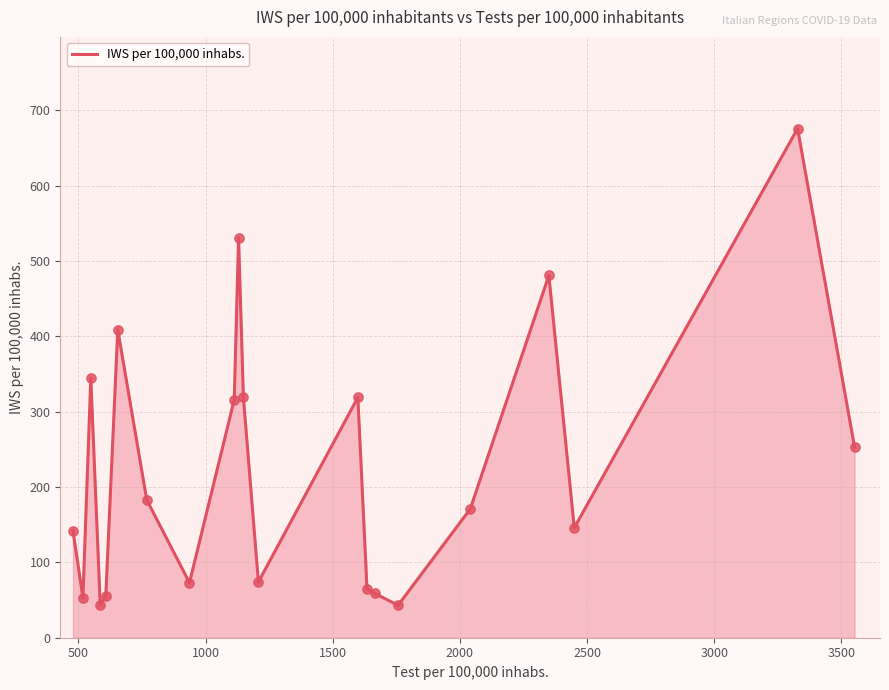

What is the difference between the maximum and minimum values?

633